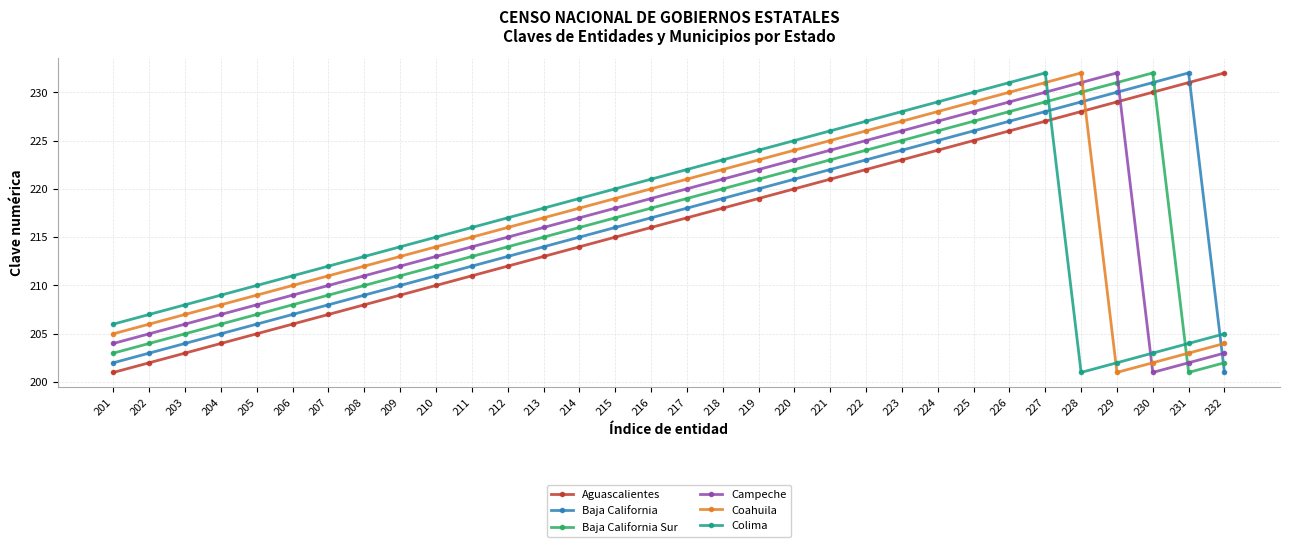

In Colima, how many points are lower than both neighbors (excluding endpoints)?

1